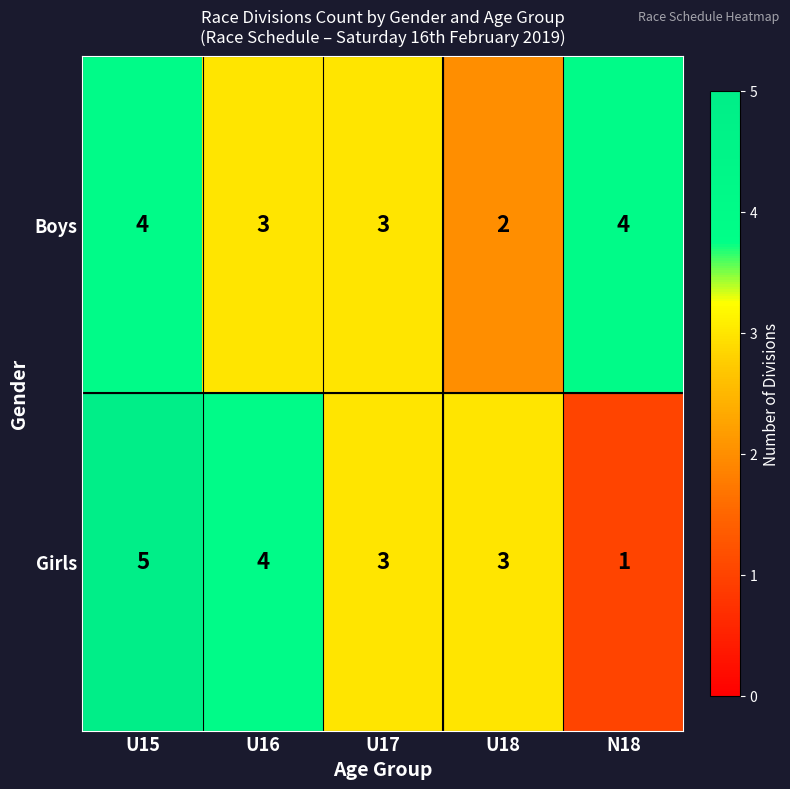

Count the number of data series in this chart.

2